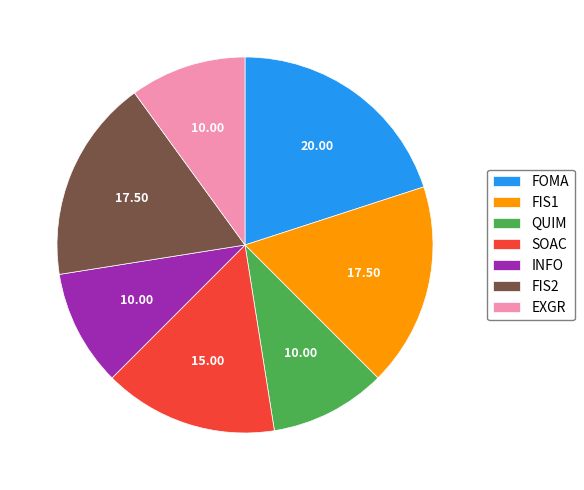

How many slices are in this pie chart?

7